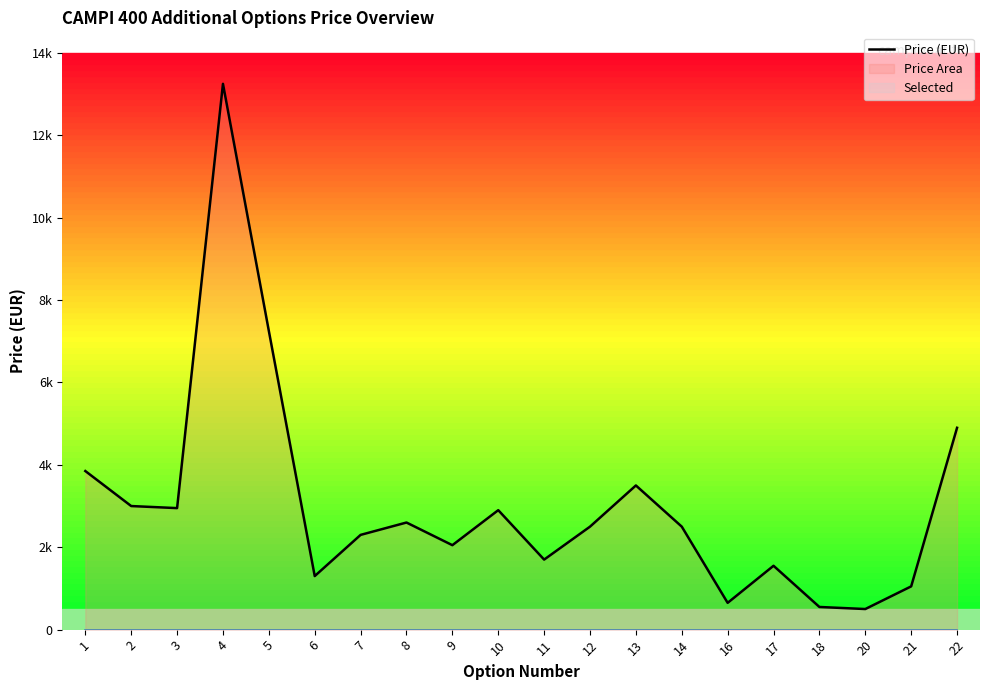

Reading right to left, transcribe all the data shown in this chart.

22=4900	21=1050	20=500	18=550	17=1550	16=650	14=2500	13=3500	12=2500	11=1700	10=2900	9=2050	8=2600	7=2300	6=1300	5=7250	4=13250	3=2950	2=3000	1=3850